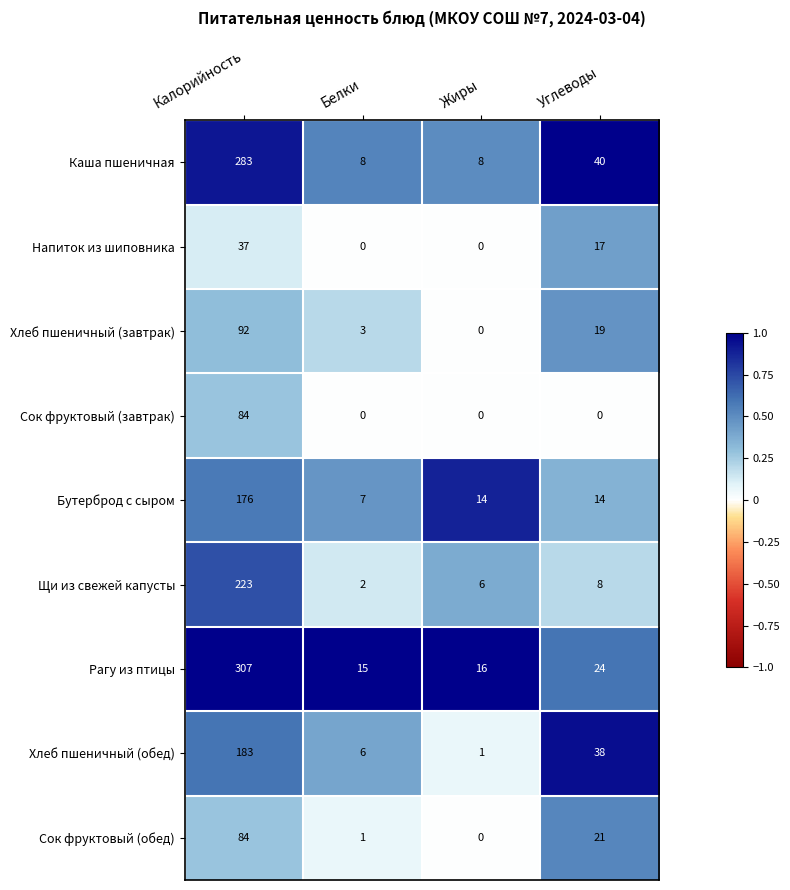

What is the difference between the maximum and minimum values in the Каша пшеничная series?

275